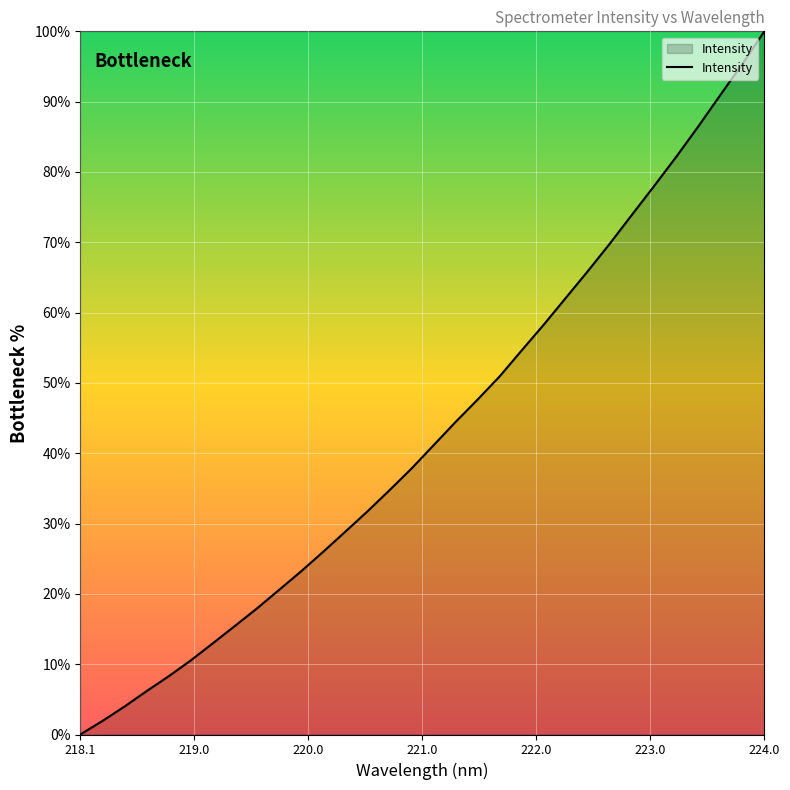

How many lines are shown in the chart?

1